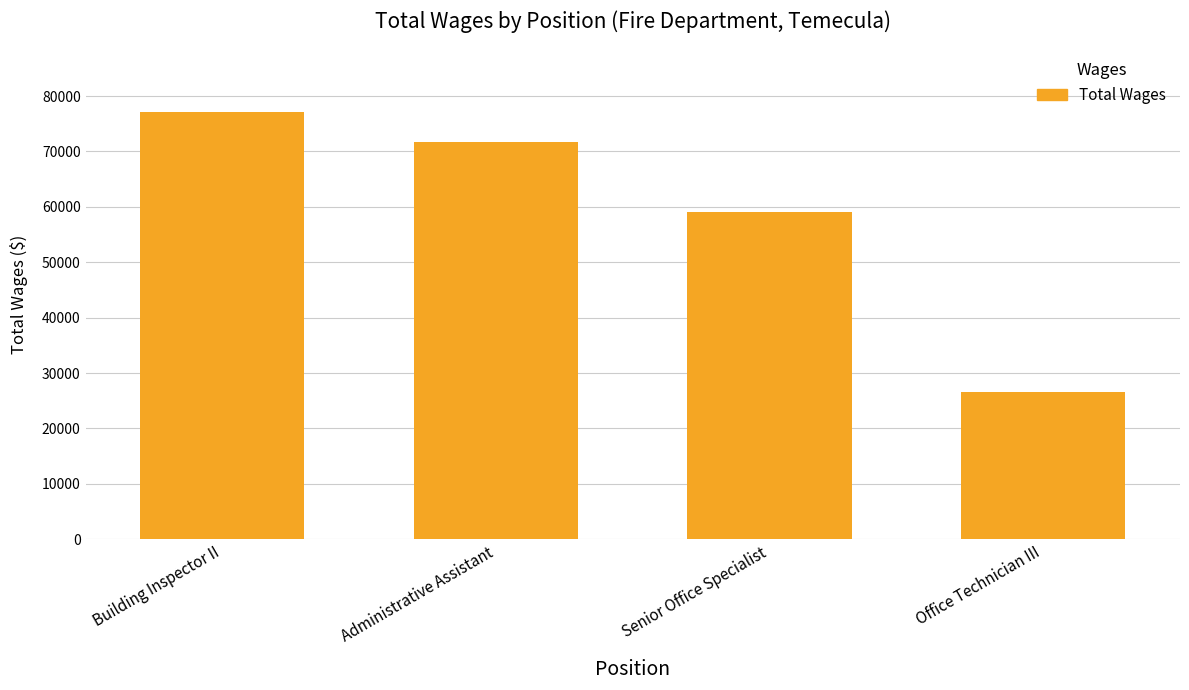

Which category has the highest value across all series?

Building Inspector II